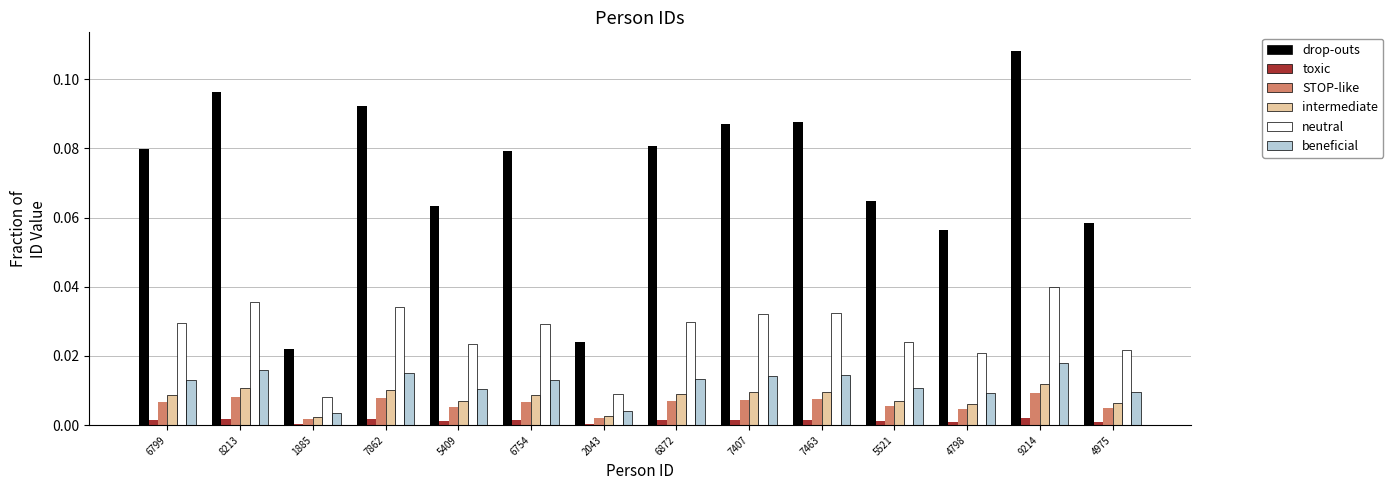

Which series has the largest range (max minus min)?

drop-outs